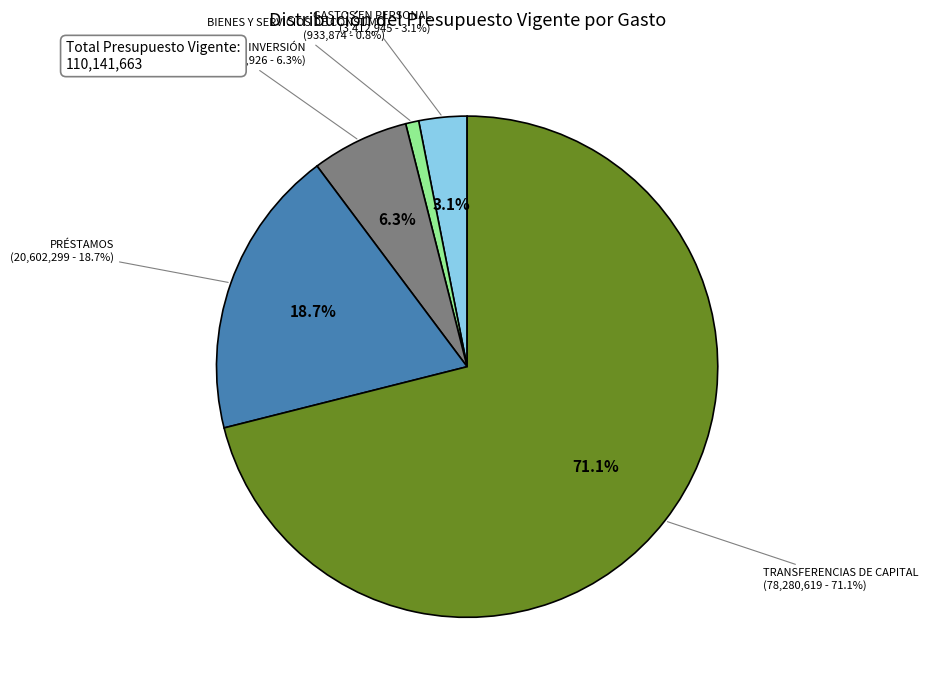

Rank the categories by value from highest to lowest.

TRANSFERENCIAS DE CAPITAL, PRÉSTAMOS, INICIATIVAS DE INVERSIÓN, GASTOS EN PERSONAL, BIENES Y SERVICIOS DE CONSUMO, OTROS GASTOS CORRIENTES